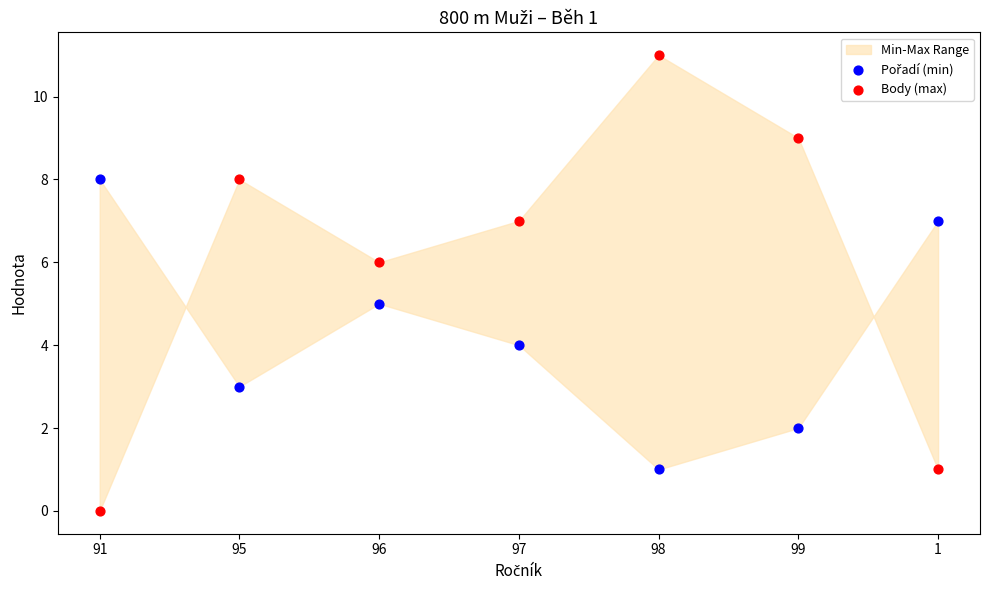

Across all data points, what is the range of Y values (max minus min)?

11